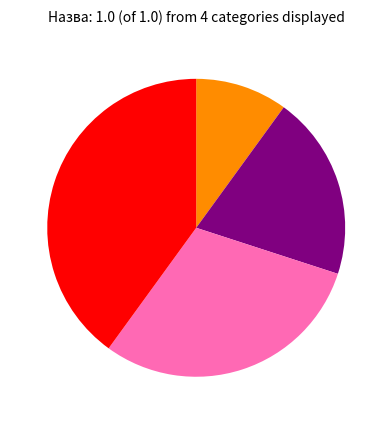

Is there a majority slice in this chart?

No